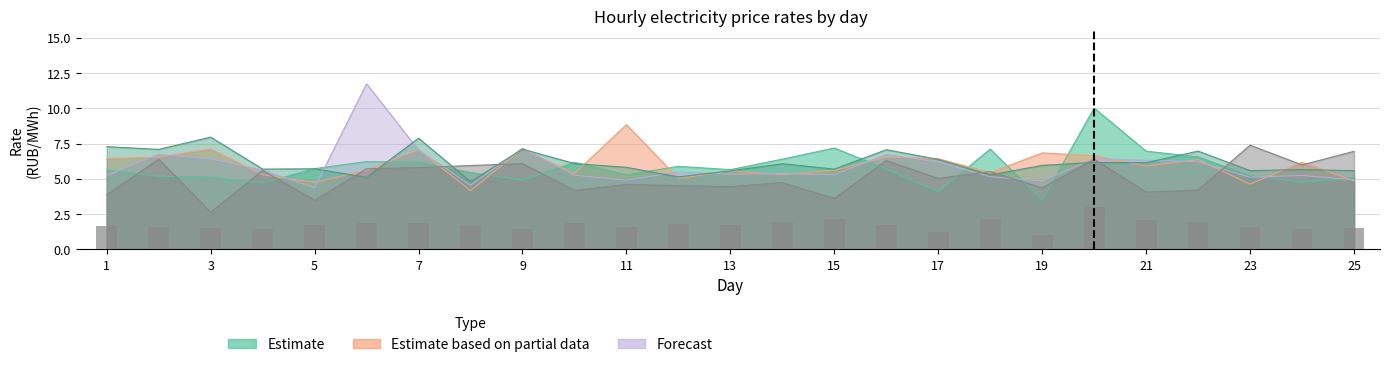

Where is 18:00-19:00 nearest to the value 6?

21